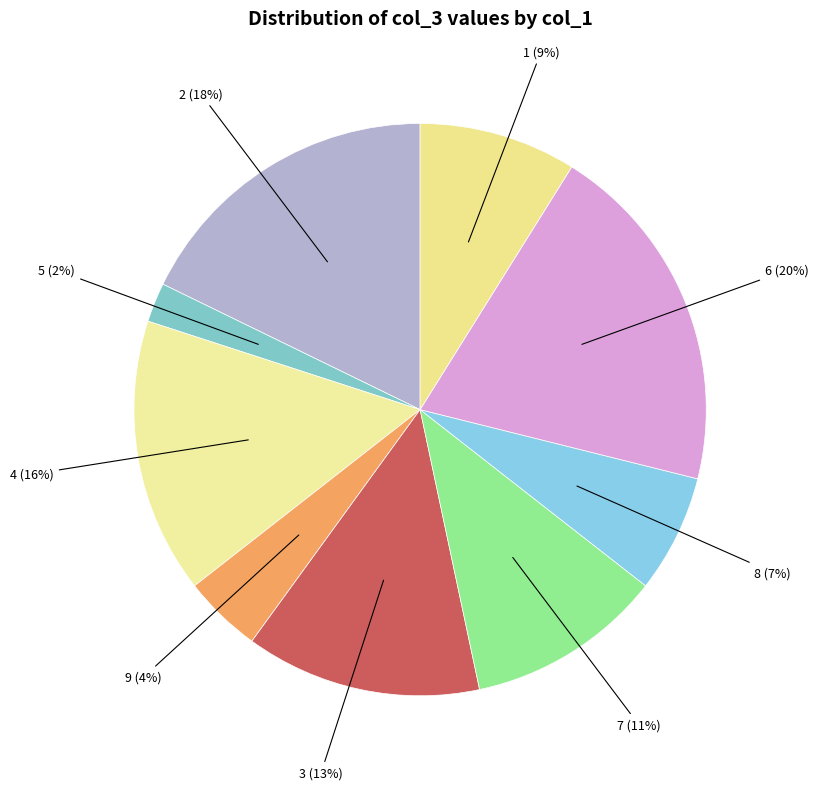

Is it true that 1 is 9% of the pie?

True